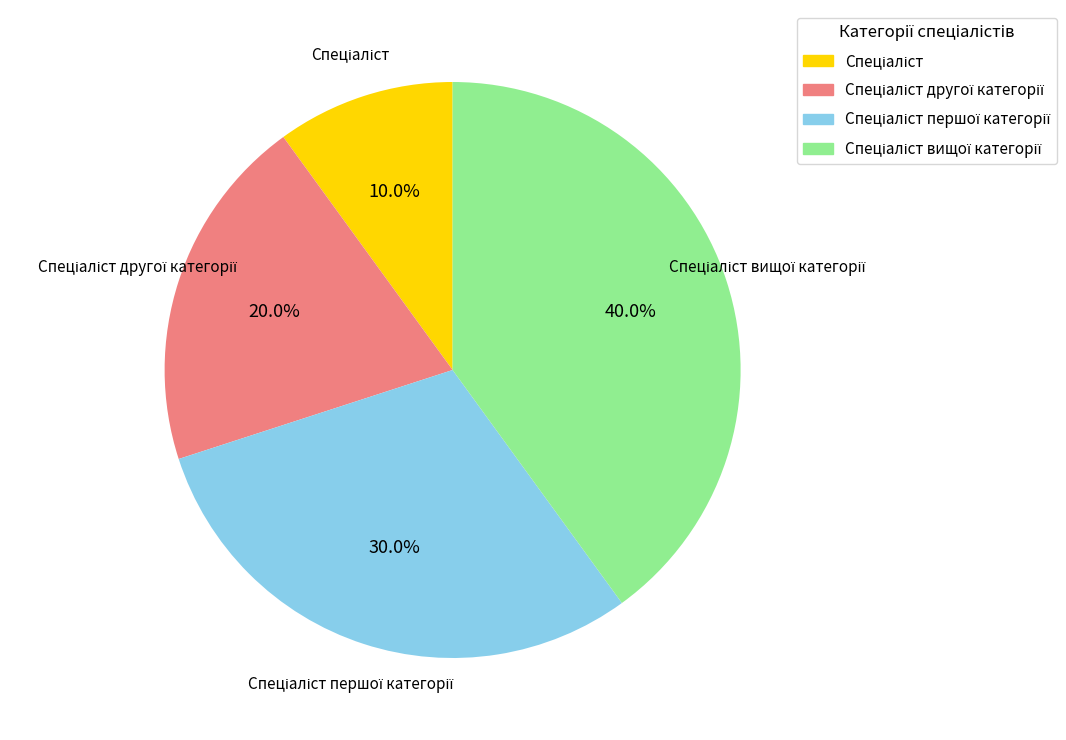

Does any single category account for the majority?

No